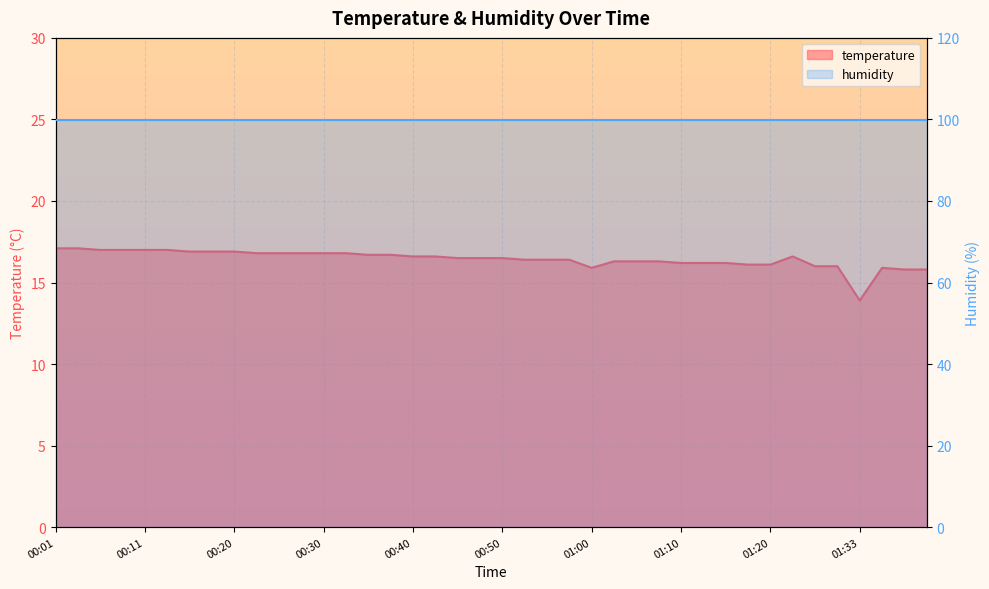

Which category has the highest value across all series?

00:01